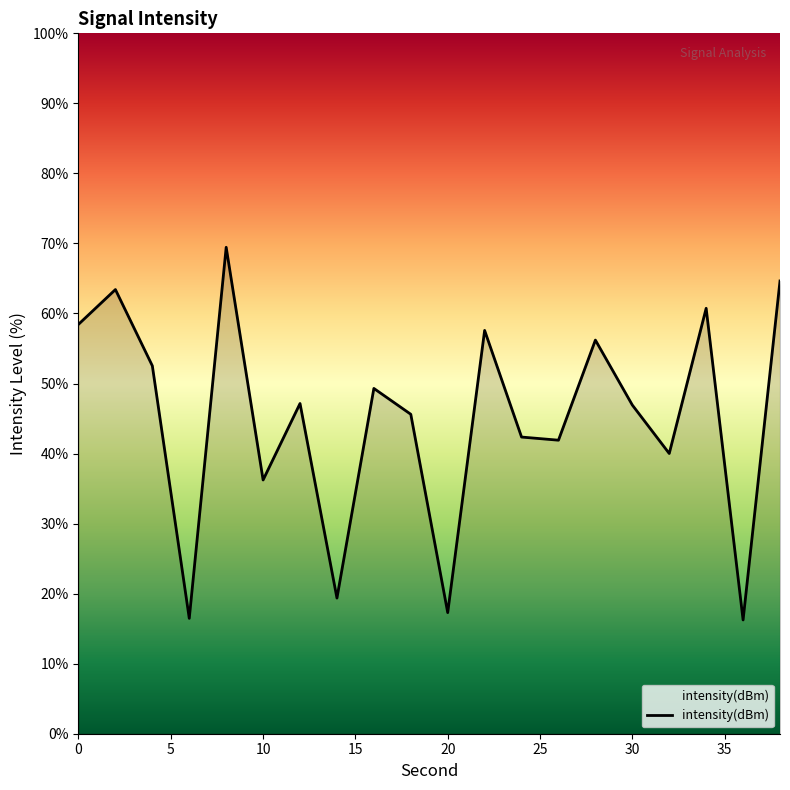

Reading right to left, what are all the values shown in this chart?

64.6	16.2	60.7	40.0	46.9	56.2	41.9	42.4	57.6	17.3	45.6	49.3	19.4	47.1	36.2	69.5	16.5	52.5	63.4	58.5